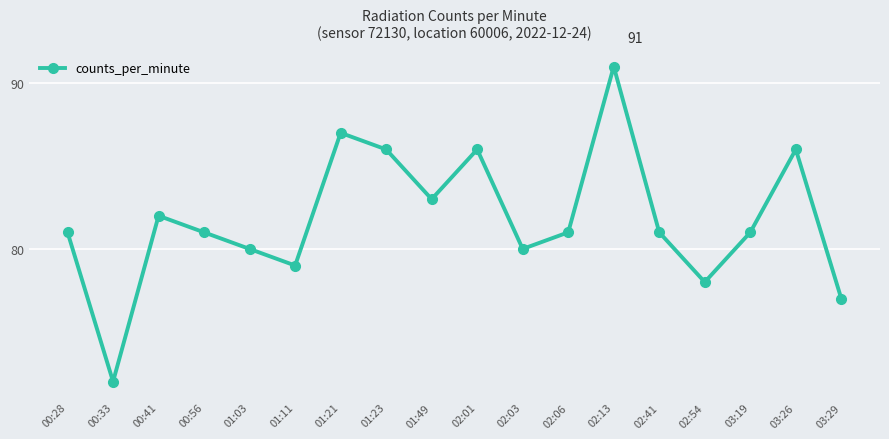

What is the greatest value displayed?

91